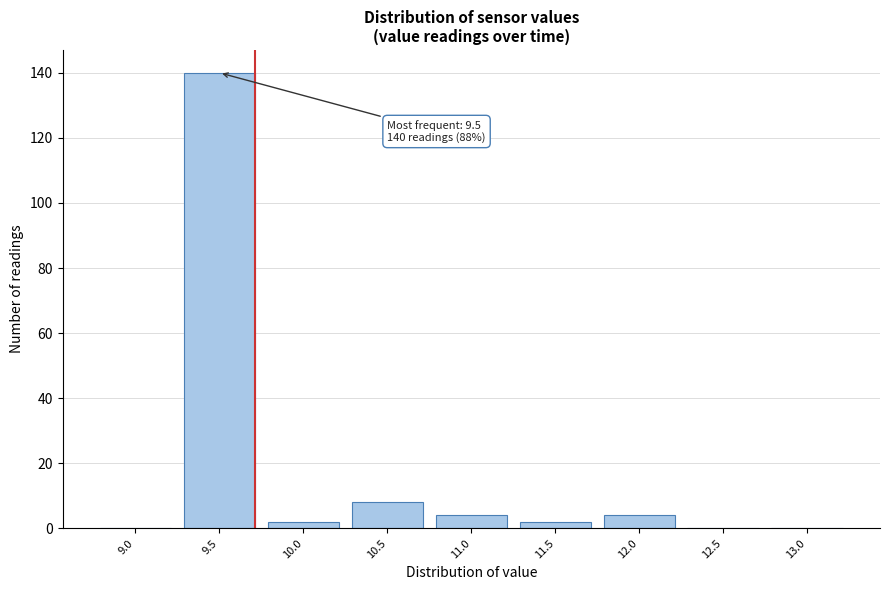

Reading left to right, transcribe all the data shown in this chart.

9.0=0	9.5=140	10.0=2	10.5=8	11.0=4	11.5=2	12.0=4	12.5=0	13.0=0